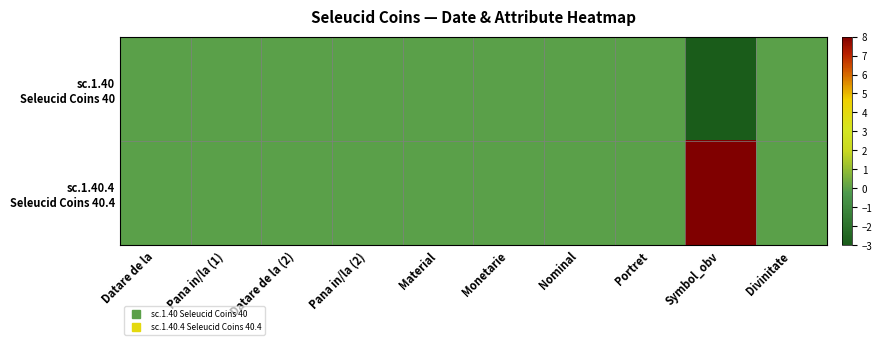

How many distinct data groups are displayed?

2